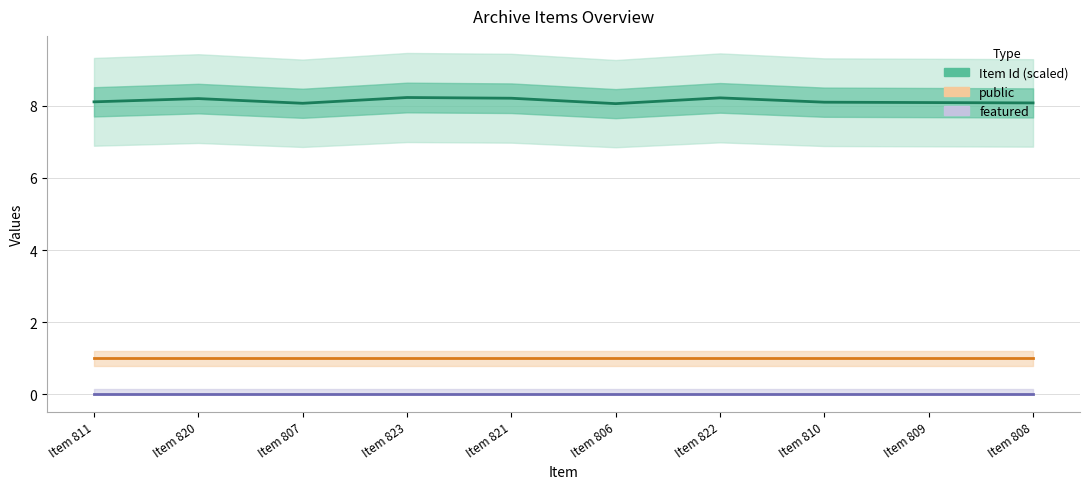

What is the label of the 8th point from the right?

Item 807